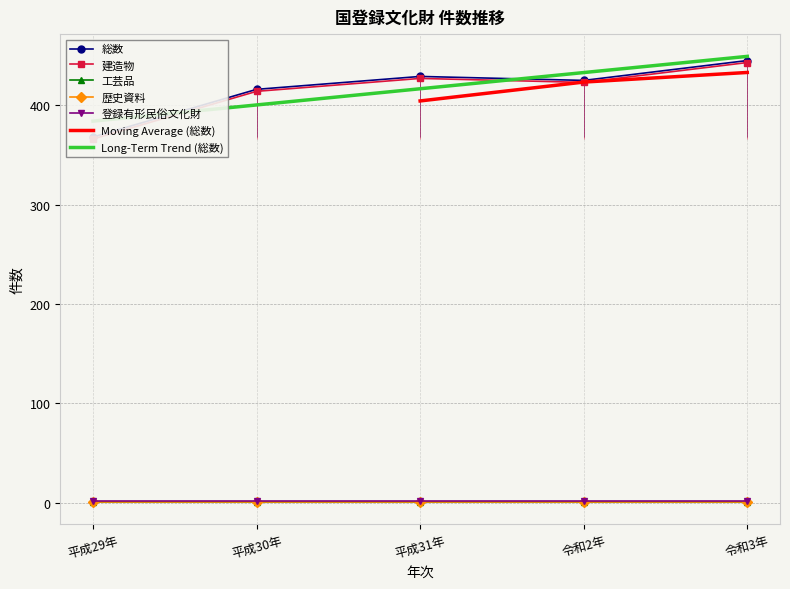

What is the minimum value shown in the chart?

1